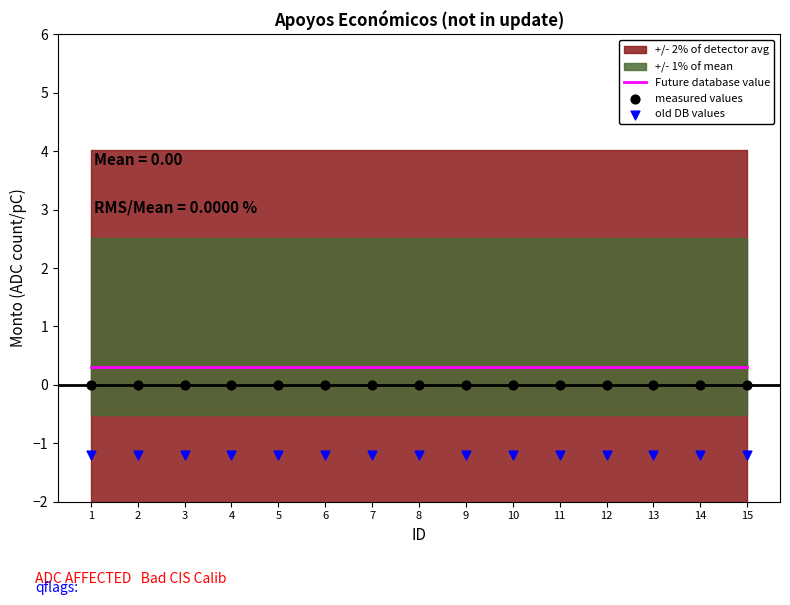

Which series has the largest total across all categories?

Future database value